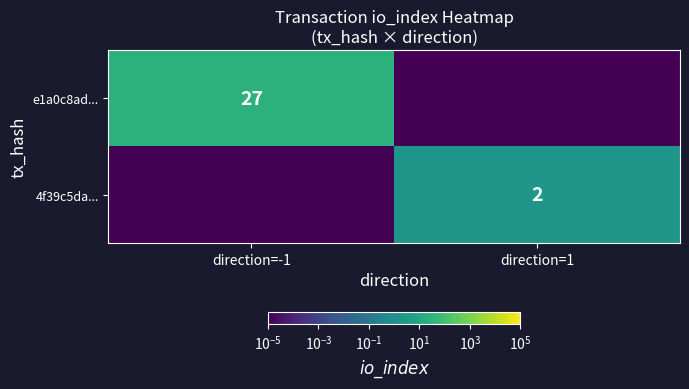

The e1a0c8ad... series shows 14.4 at direction=-1. True or false?

False